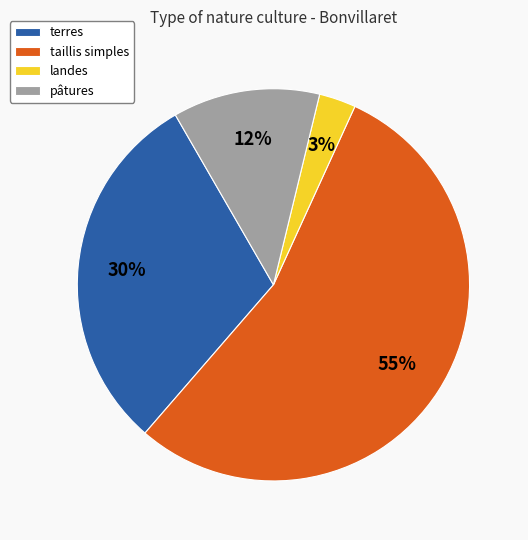

Do landes and taillis simples together represent more than half of the pie?

Yes